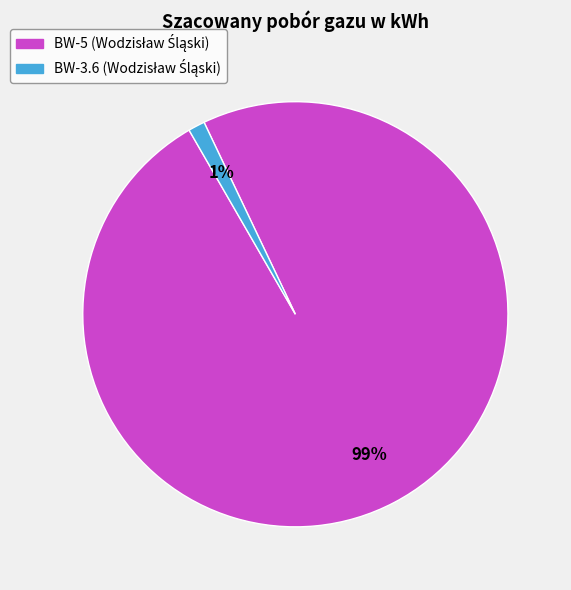

How many slices are in this pie chart?

2